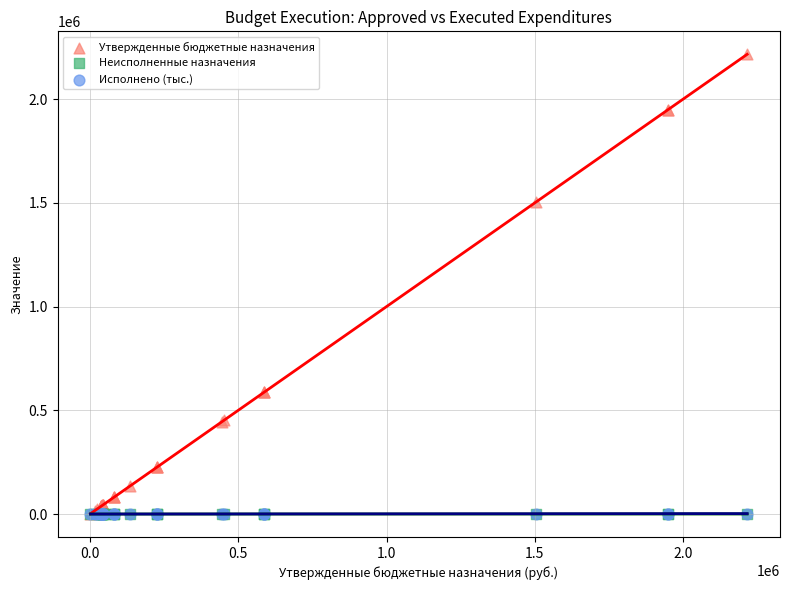

What are all the series names shown in the legend?

Утвержденные бюджетные назначения, Неисполненные назначения, Исполнено (тыс.)